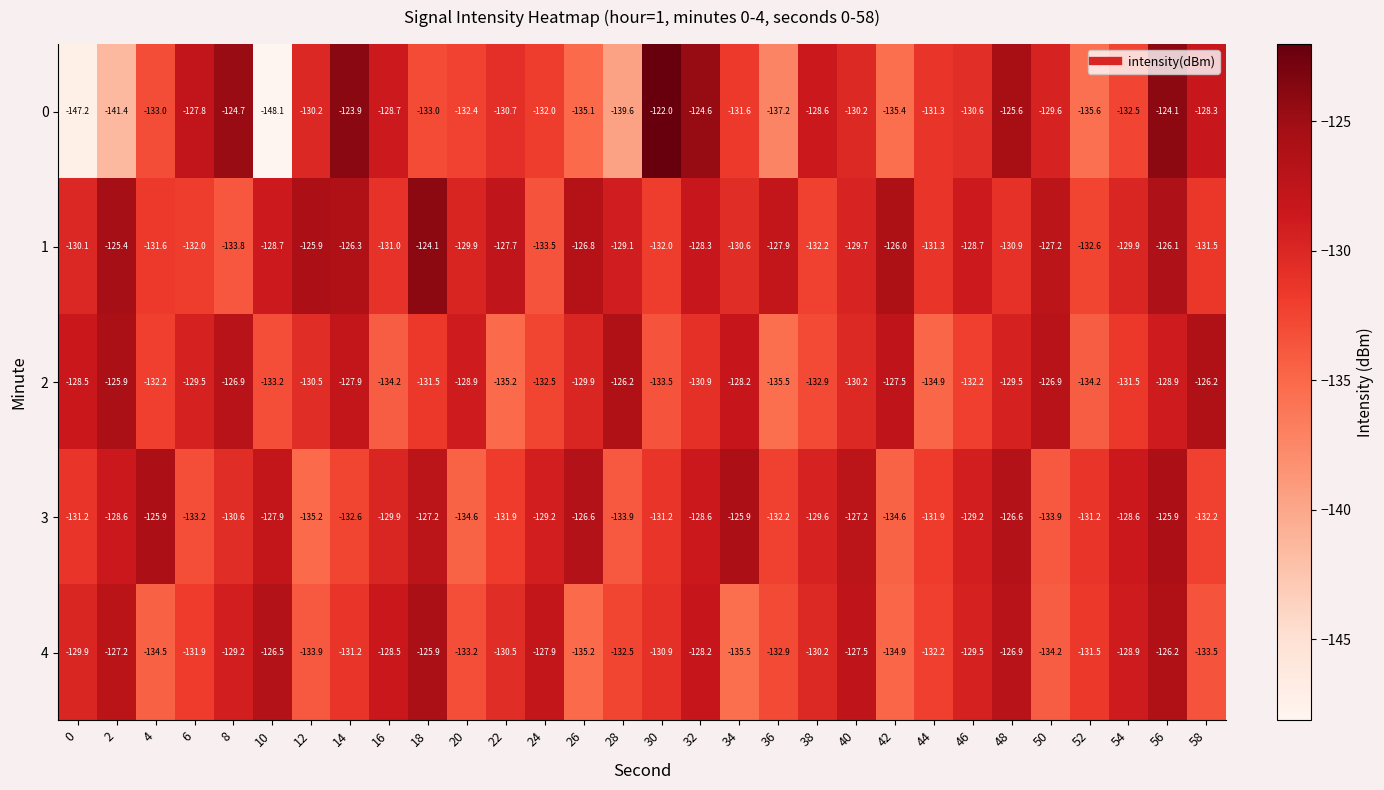

What is the greatest value displayed?

-122.0